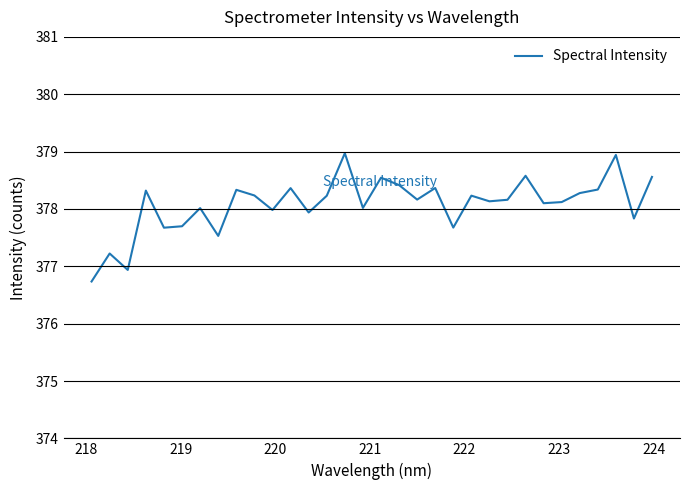

What is the smallest value displayed?

376.7